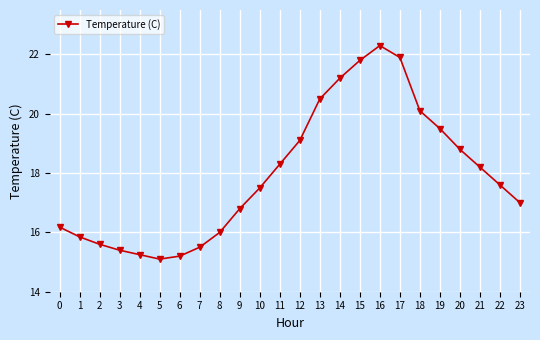

Where is the first local maximum?

16